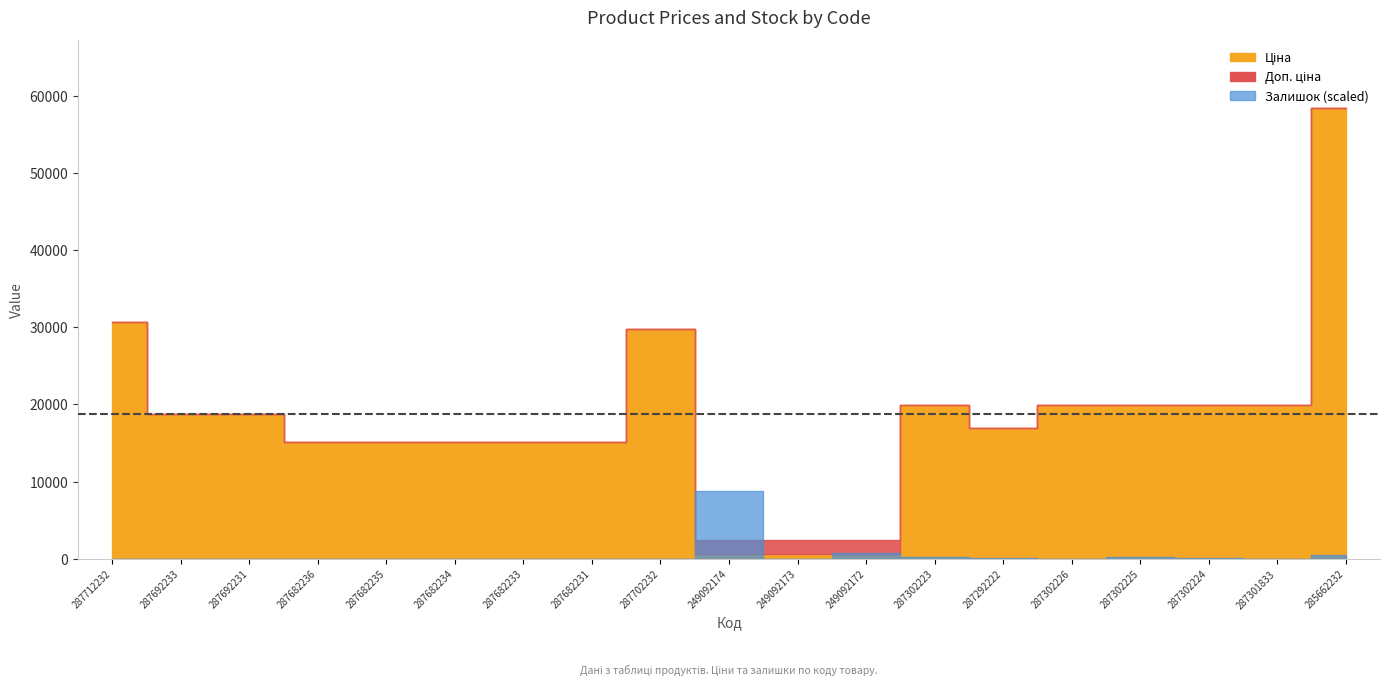

What position from the left is 287692233?

2